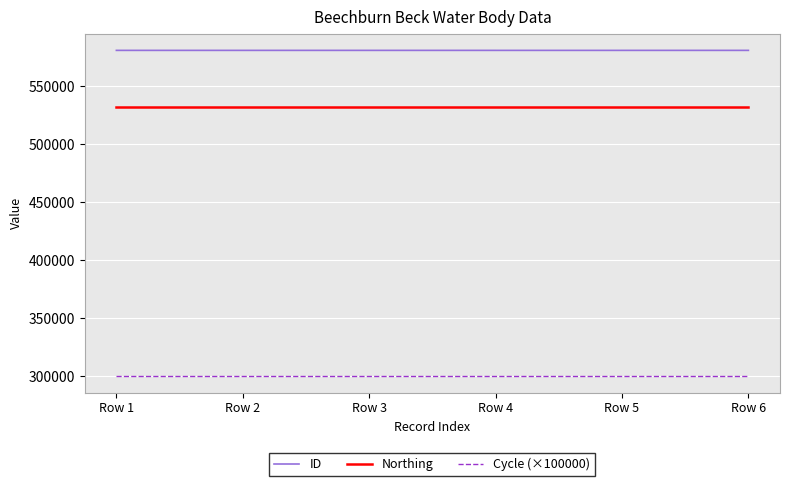

Rank the series at Row 3 from highest to lowest value.

ID, Northing, Cycle (×100000)